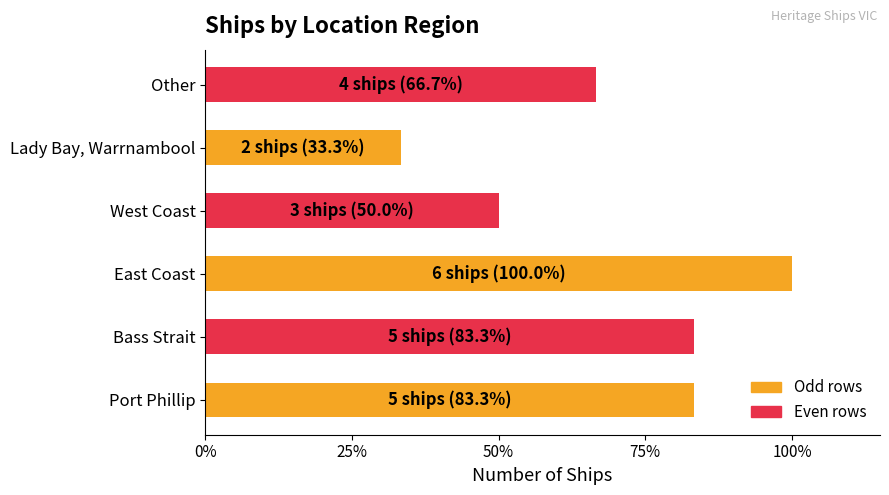

What is the smallest value displayed?

33.3